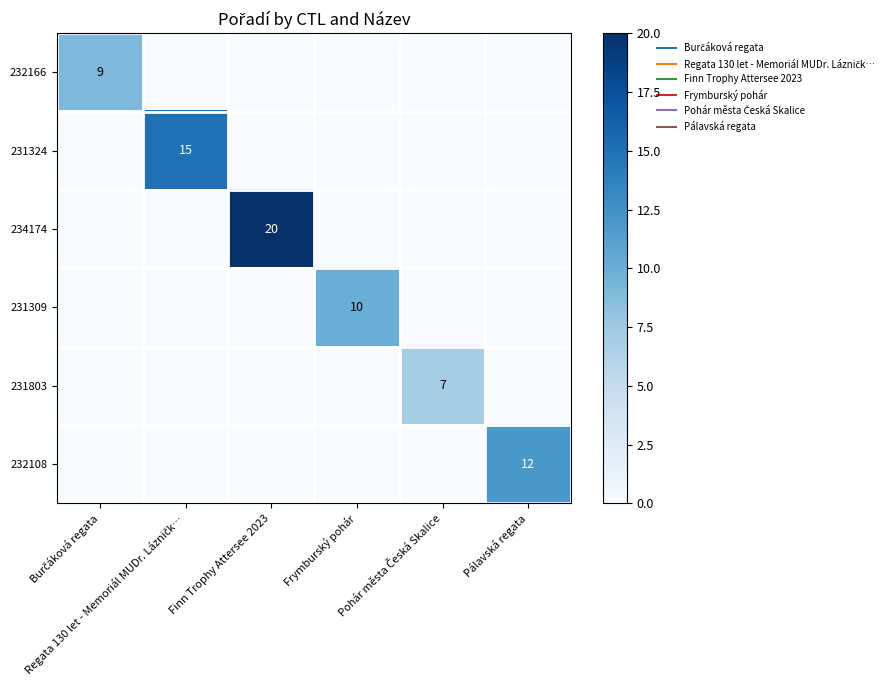

What is the total value across all series at Burčáková regata?

9